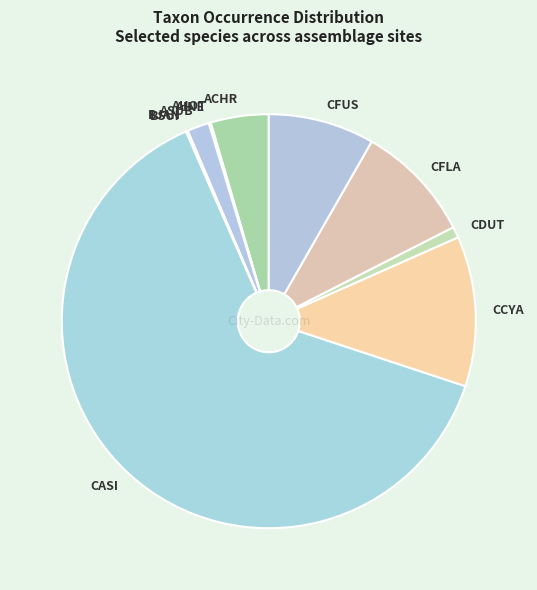

The CFLA slice represents 1% of the pie. True or false?

False